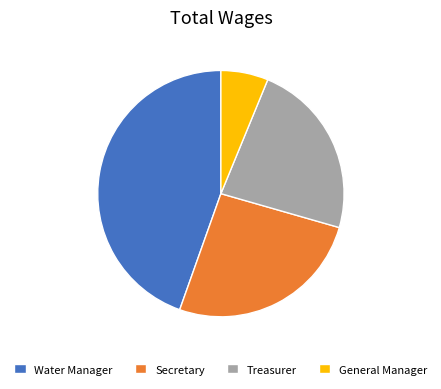

The Water Manager slice represents 38% of the pie. True or false?

False